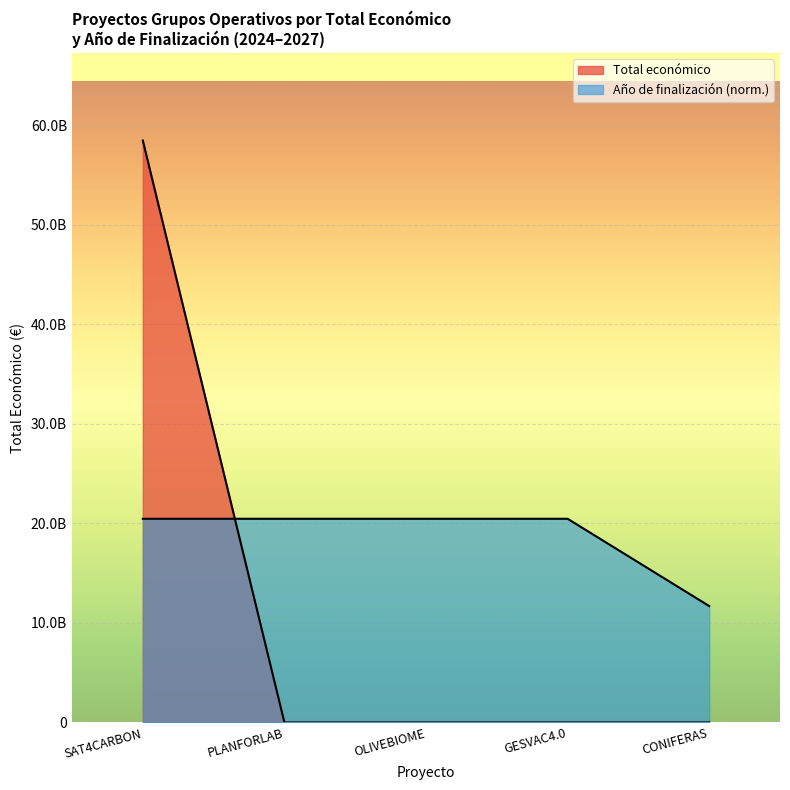

List the series in order of their overall mean, highest first.

Año de finalización, Total económico